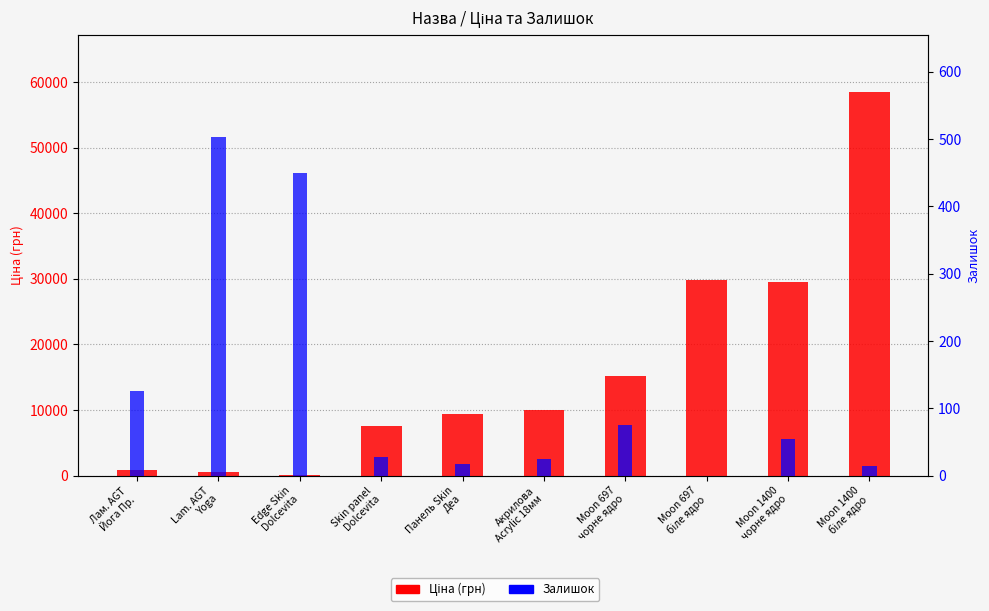

Which series has the widest spread of values?

Ціна (грн)